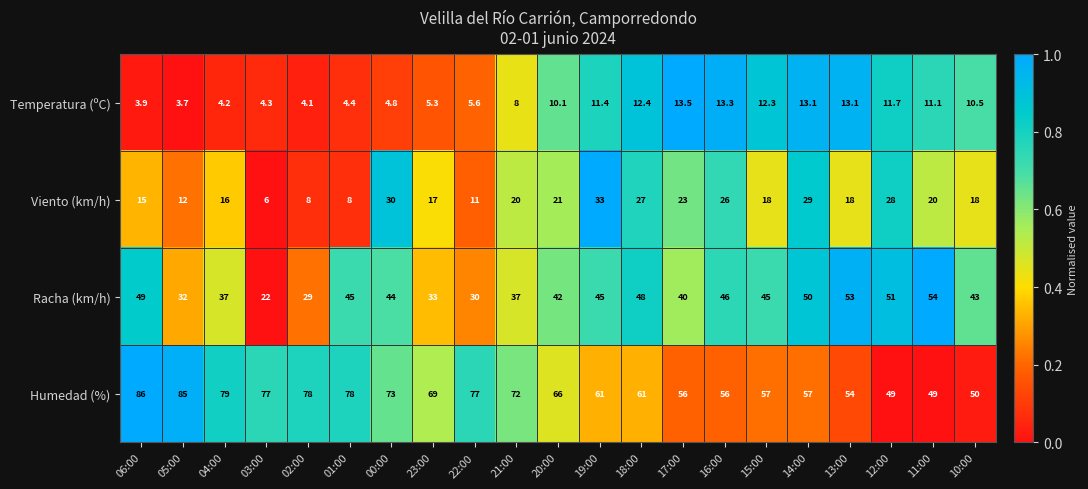

Rank the series by their maximum value, from lowest to highest.

Temperatura (ºC), Viento (km/h), Racha (km/h), Humedad (%)